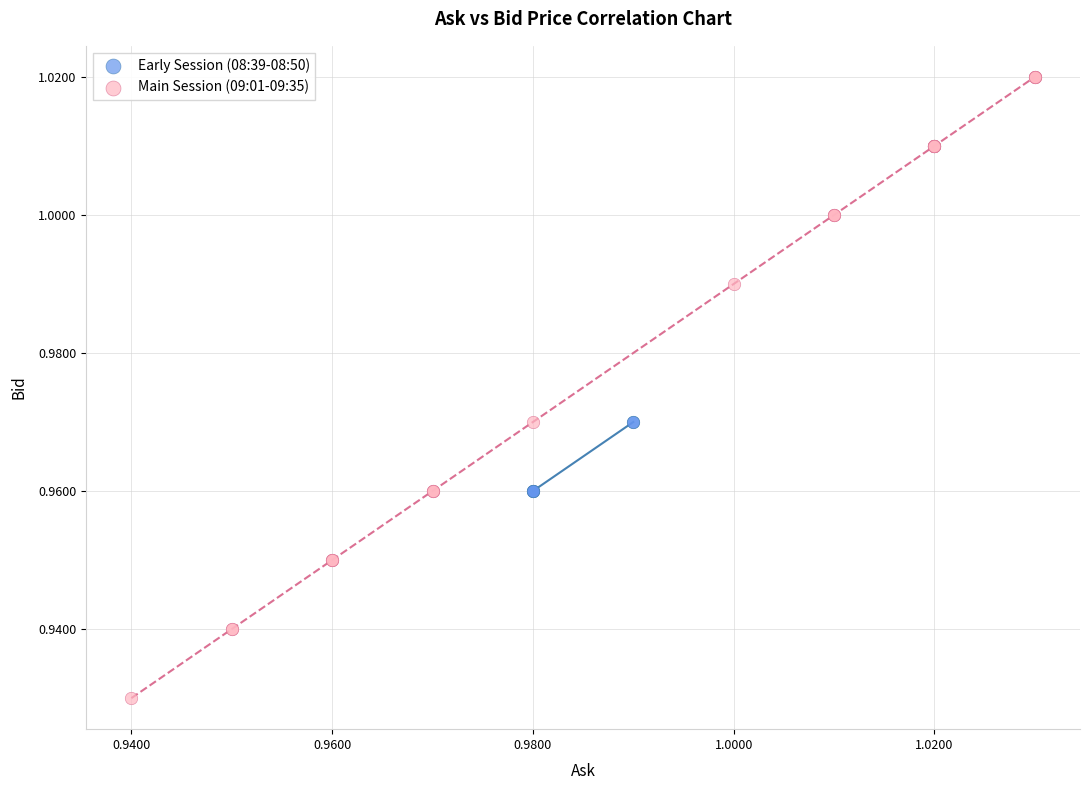

Which series has the widest spread of Y values?

Main Session (09:01-09:35)